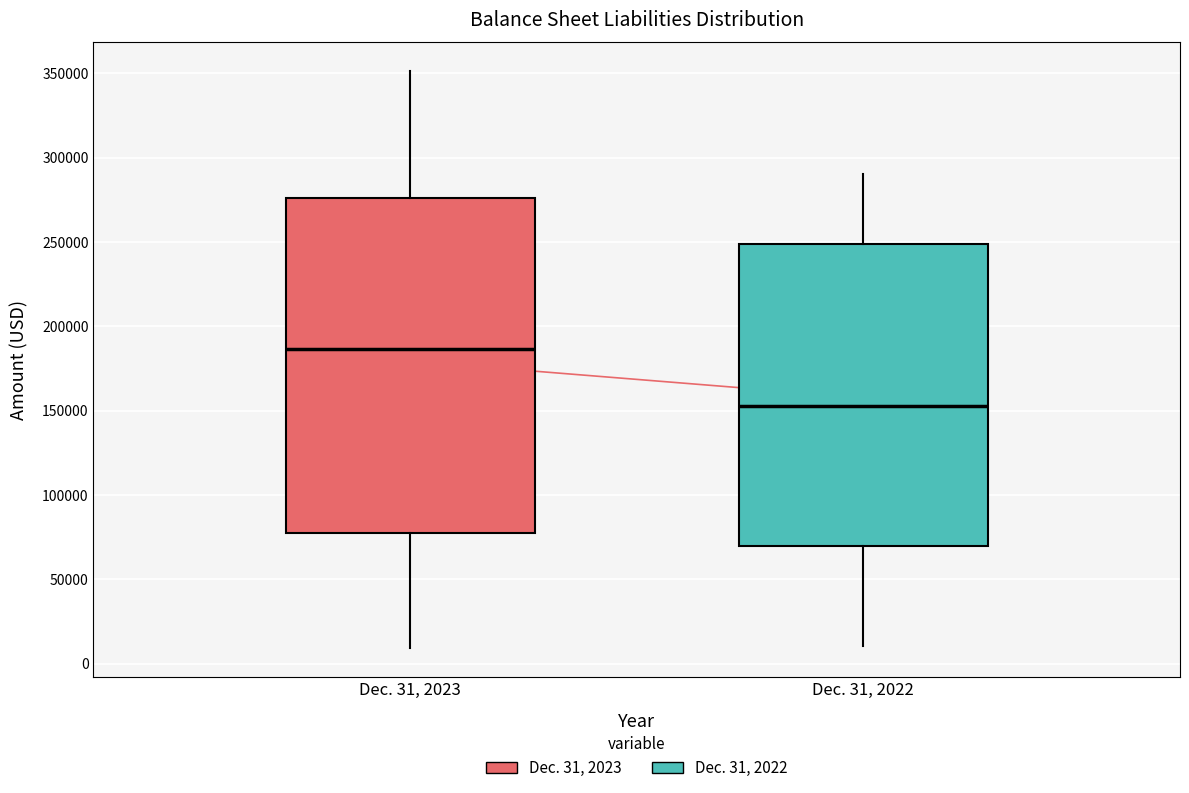

Which box has the lowest median line?

Dec. 31, 2022